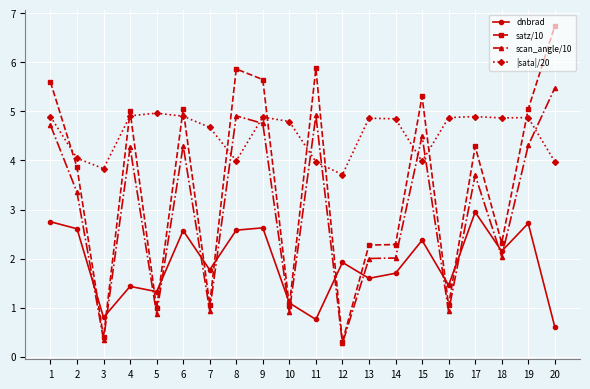

Which category has the highest value across all series?

20